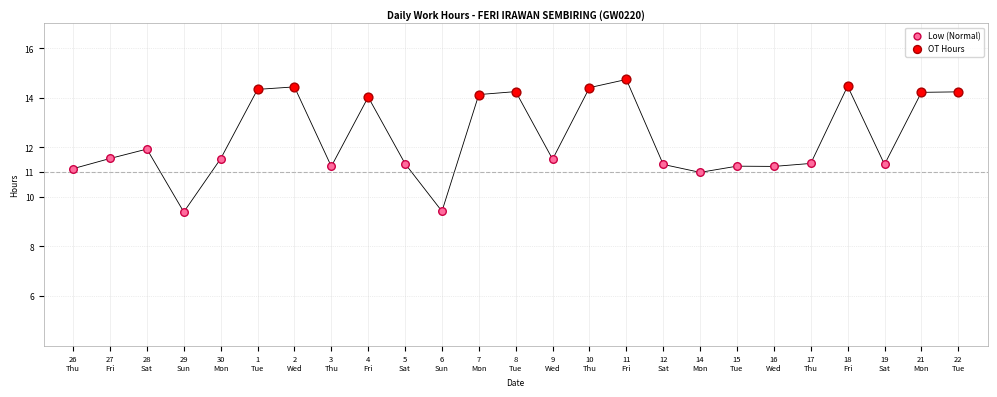

Which series reaches the maximum Y coordinate?

OT Hours